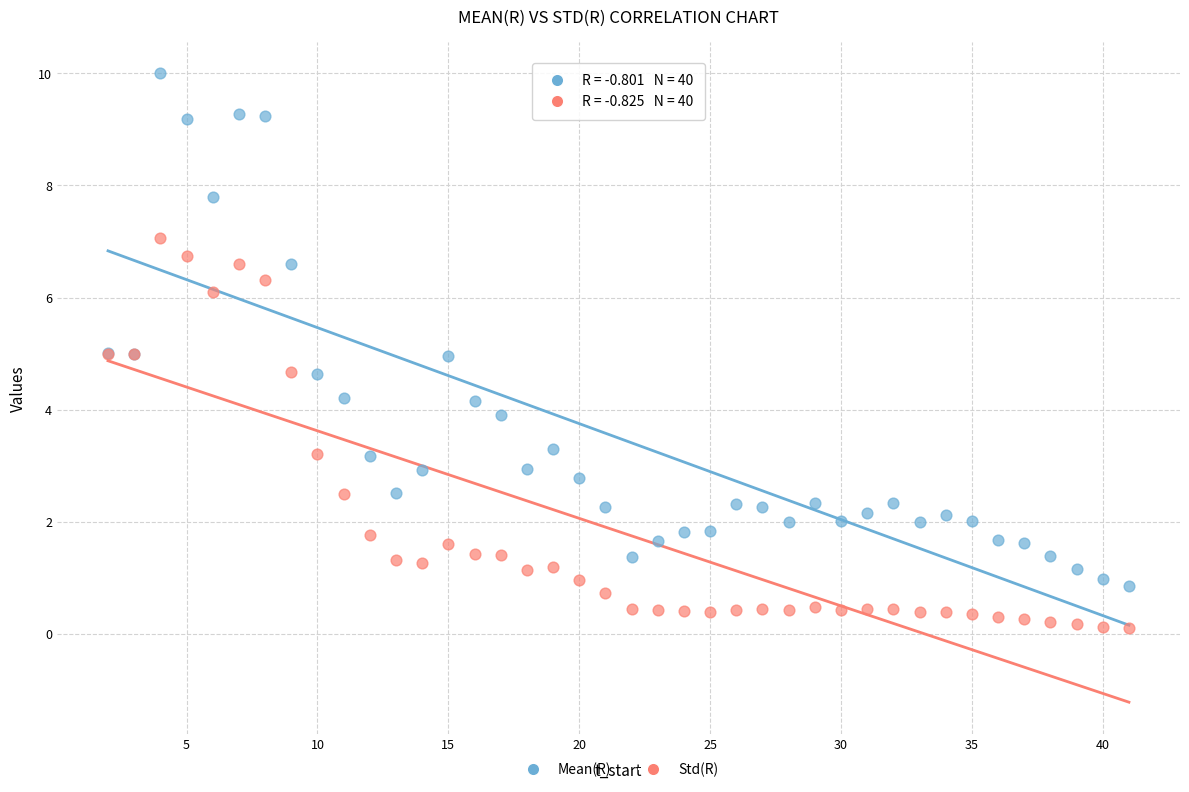

Which series has the largest Y range (max minus min)?

Mean(R)